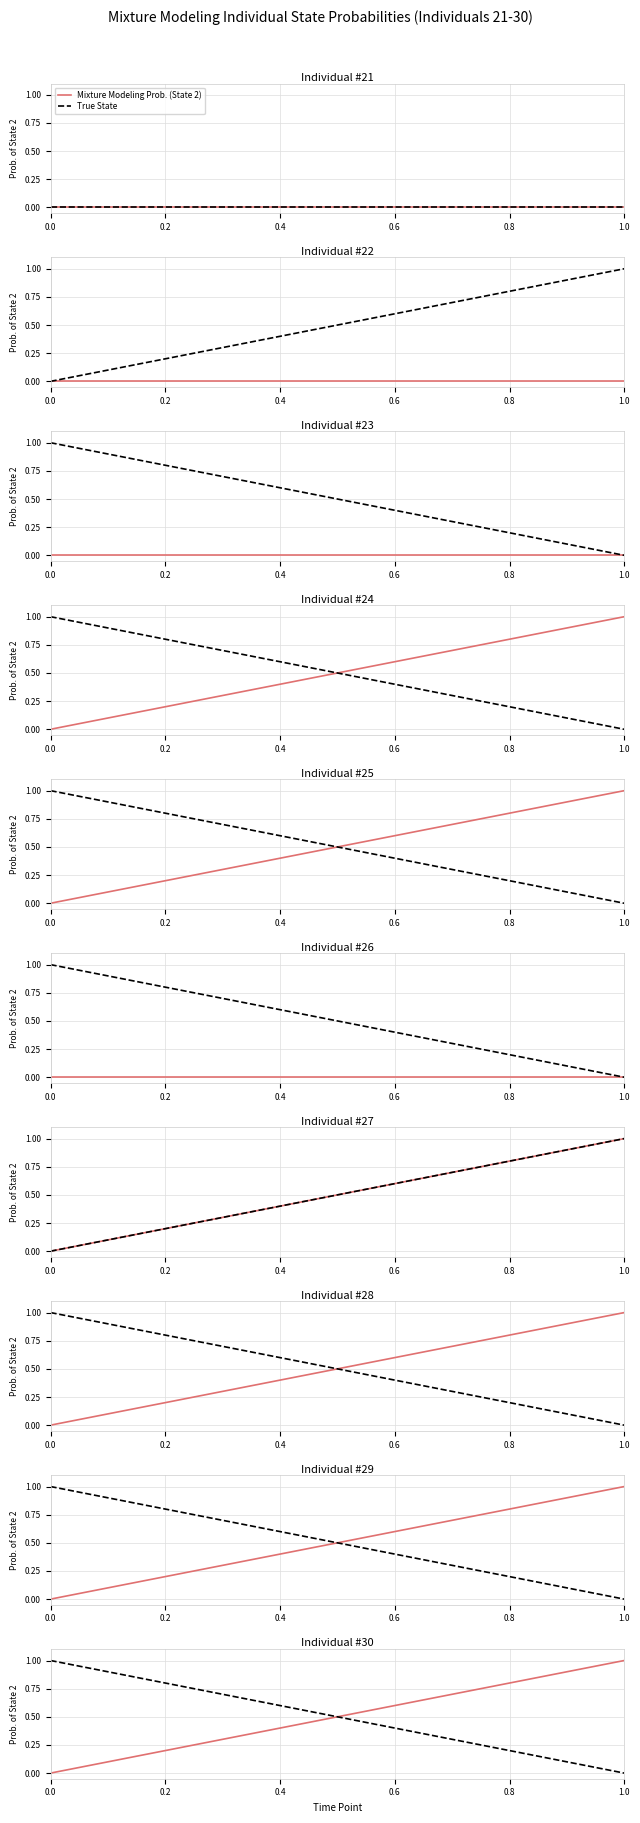

Which series changed the most between 0.0 and 0.2?

Mixture Modeling Prob. (State 2)